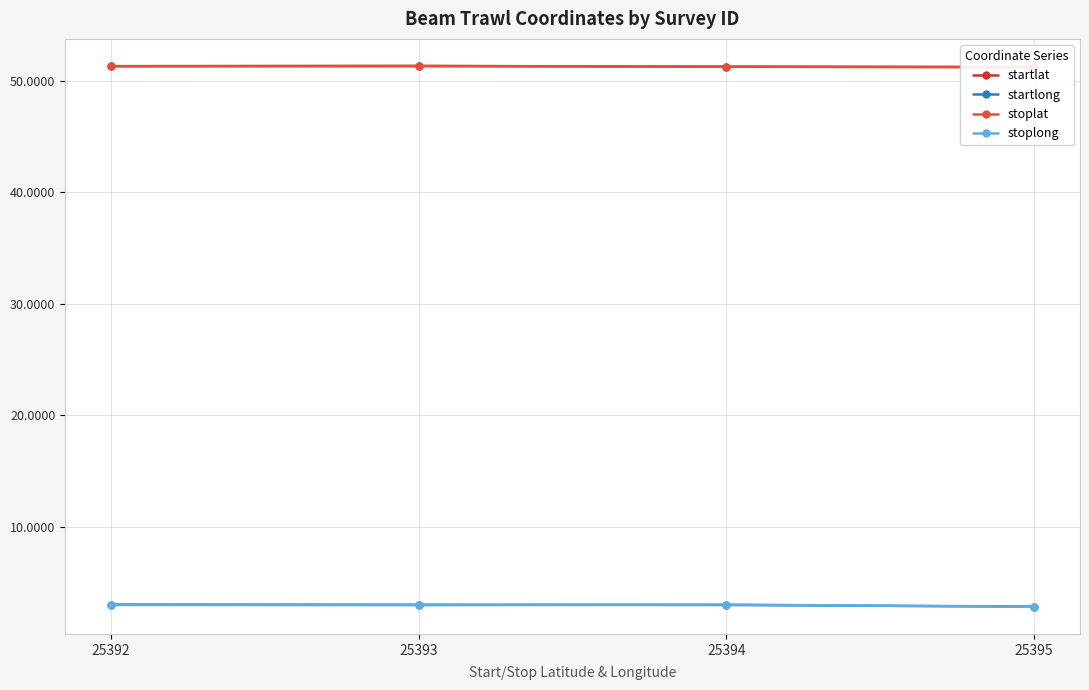

How many distinct data groups are displayed?

4